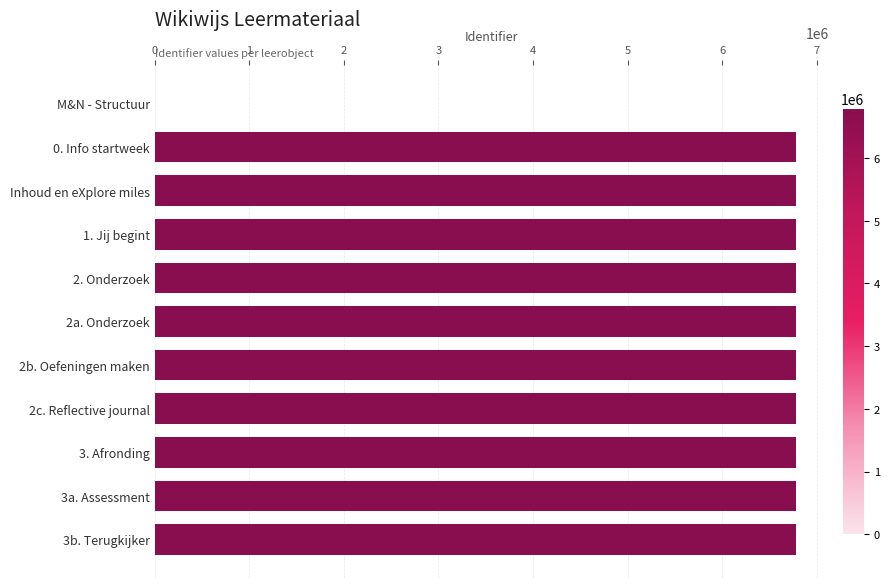

Is it true that the value at 2b. Oefeningen maken is 2866749?

False